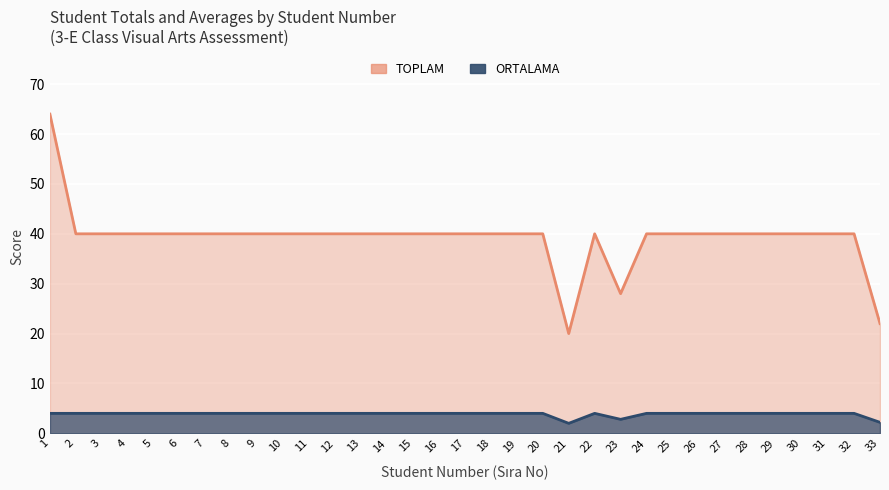

List the labels in order of ORTALAMA value, smallest first.

21, 33, 23, 1, 2, 3, 4, 5, 6, 7, 8, 9, 10, 11, 12, 13, 14, 15, 16, 17, 18, 19, 20, 22, 24, 25, 26, 27, 28, 29, 30, 31, 32